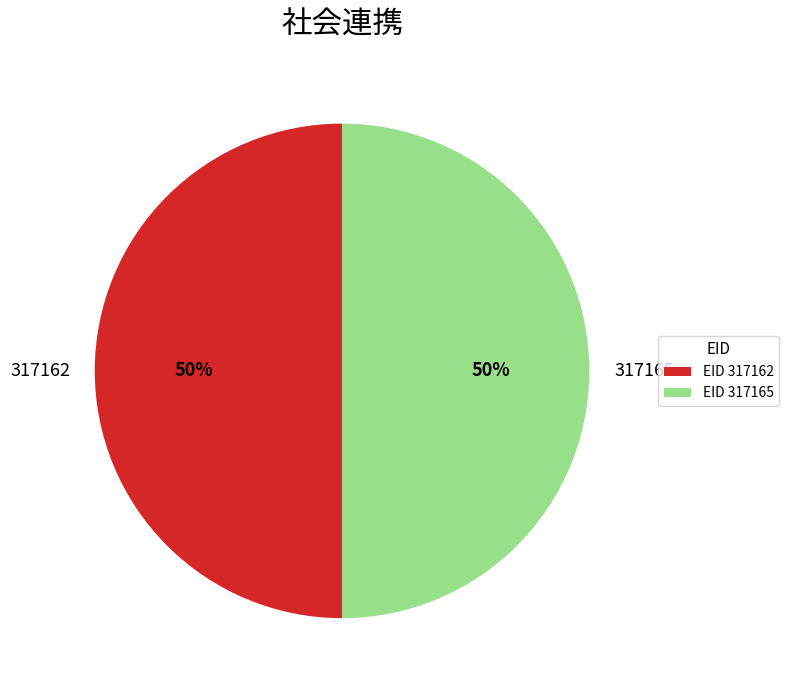

Is the sum of 317162 and 317165 greater than half?

Yes